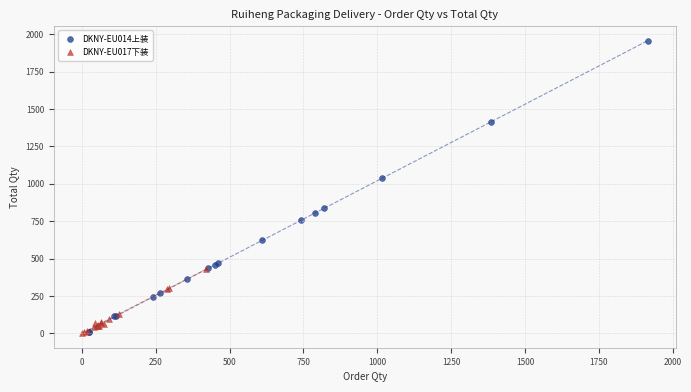

Which series contains the highest Y value?

DKNY-EU014上装